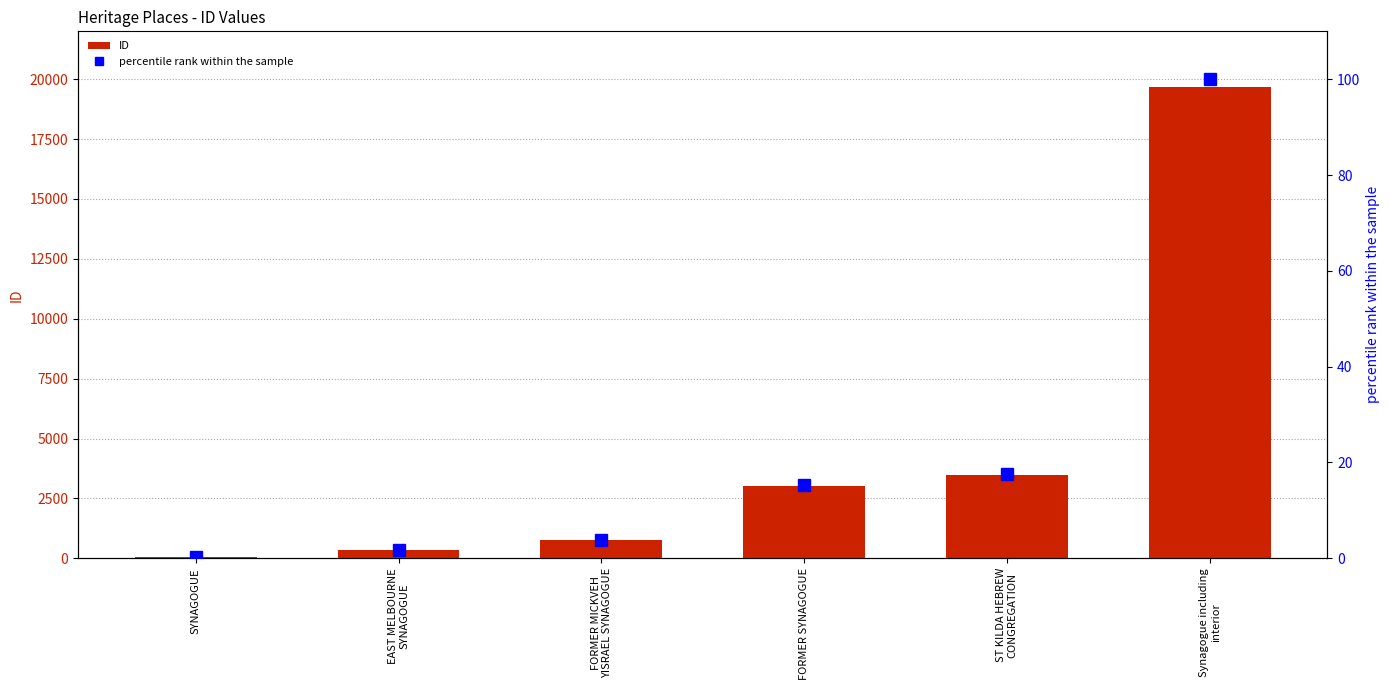

Which category has the lowest value in the ID series?

SYNAGOGUE